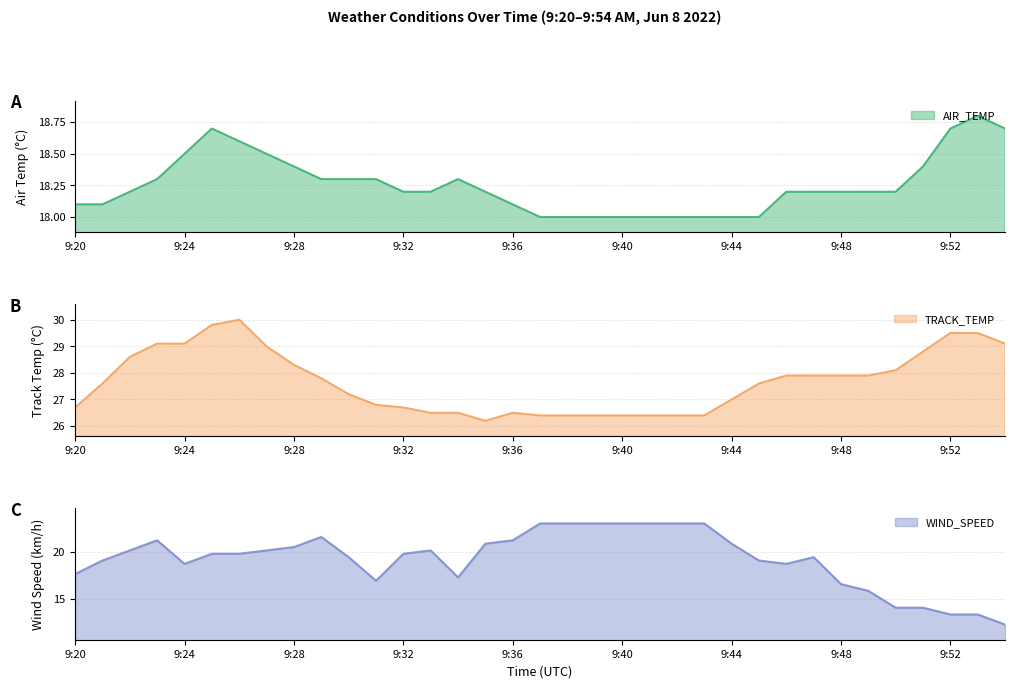

What is the sum of all TRACK_TEMP values?

968.4